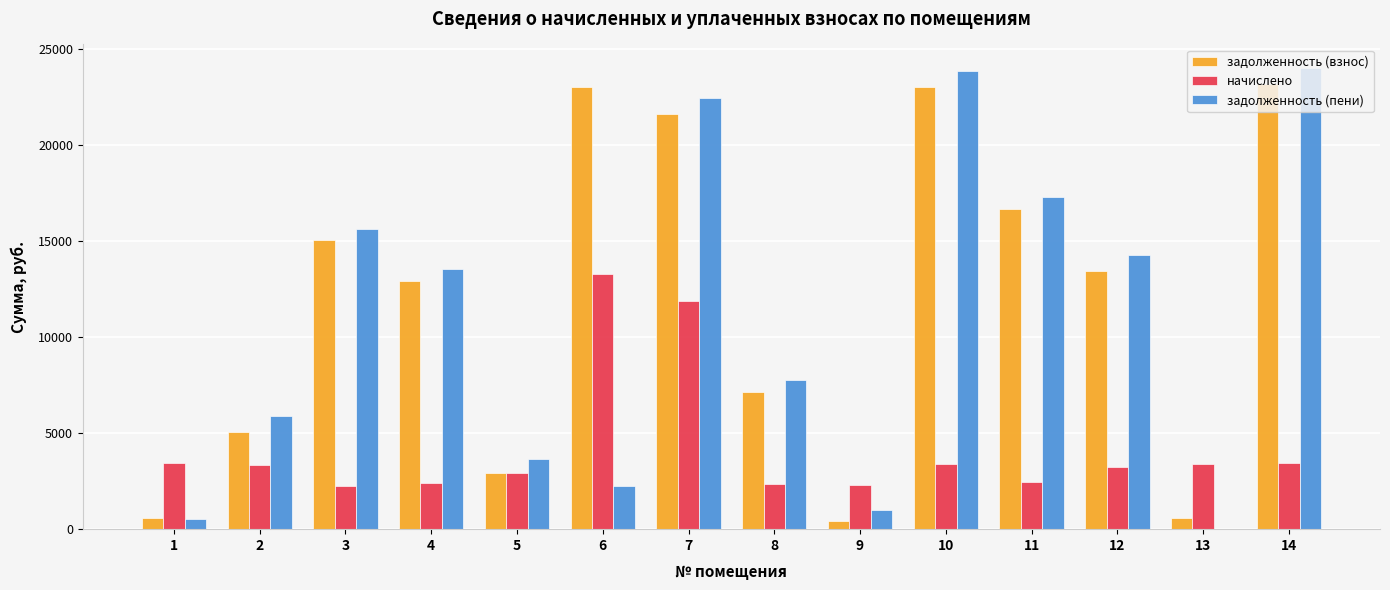

How many data points does each series have?

14